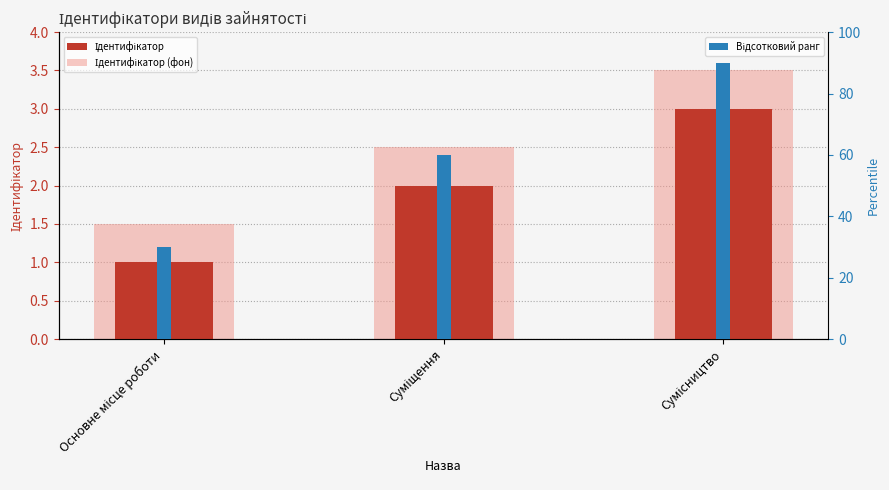

Between Основне місце роботи and Суміщення, which series saw the biggest shift?

Ідентифікатор